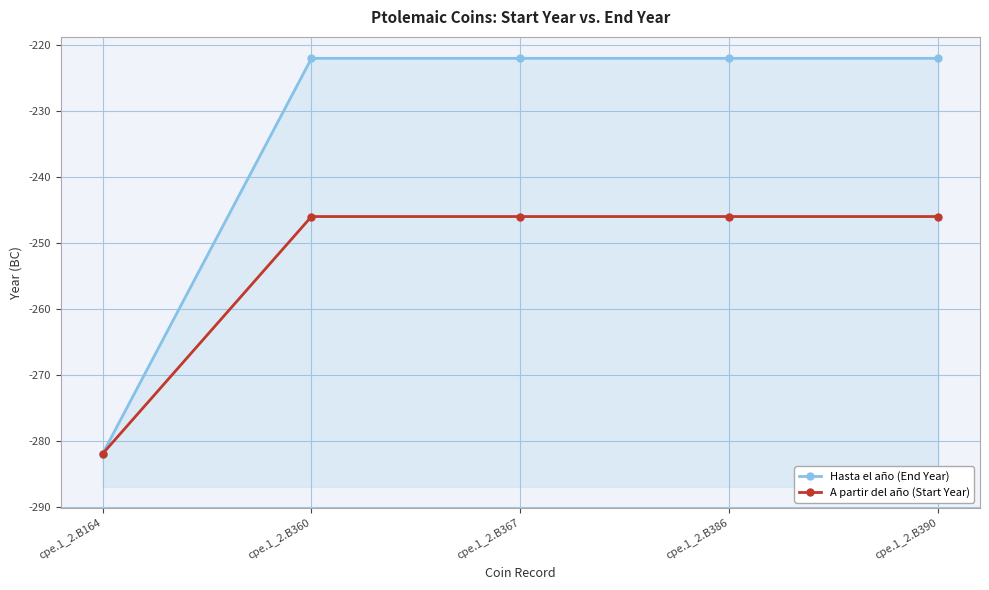

Rank the categories by Hasta el año (End Year) value from highest to lowest.

cpe.1_2.B360, cpe.1_2.B367, cpe.1_2.B386, cpe.1_2.B390, cpe.1_2.B164